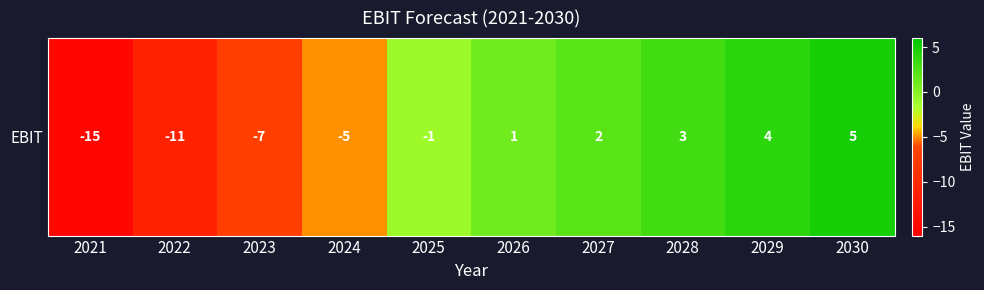

At which category does the chart reach its peak across all series?

2030